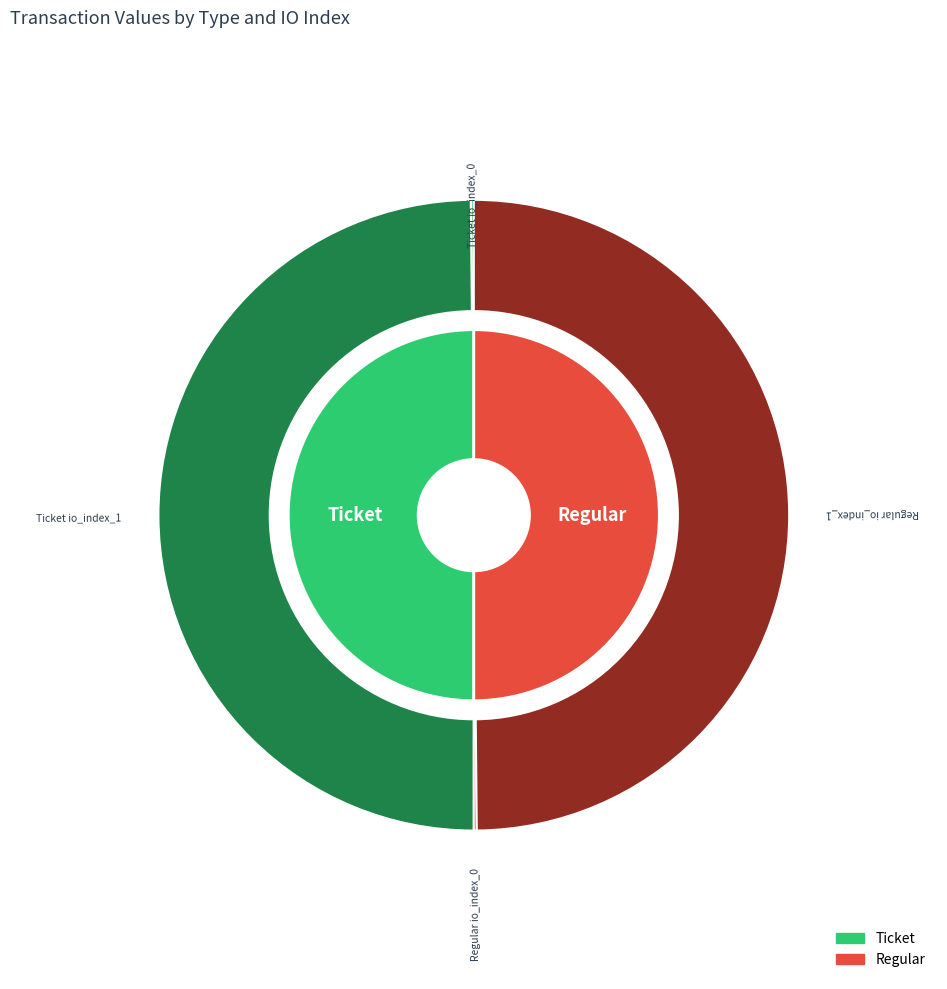

Does io_index_0 account for over 50% of the chart?

No